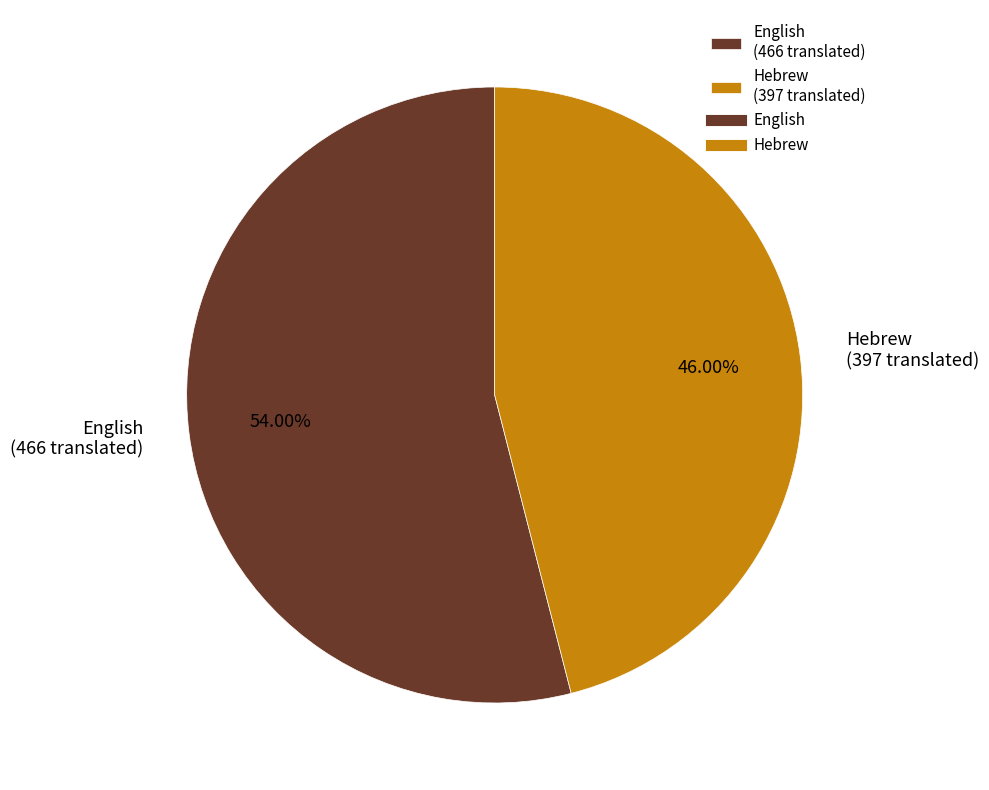

How many slices are in this pie chart?

2